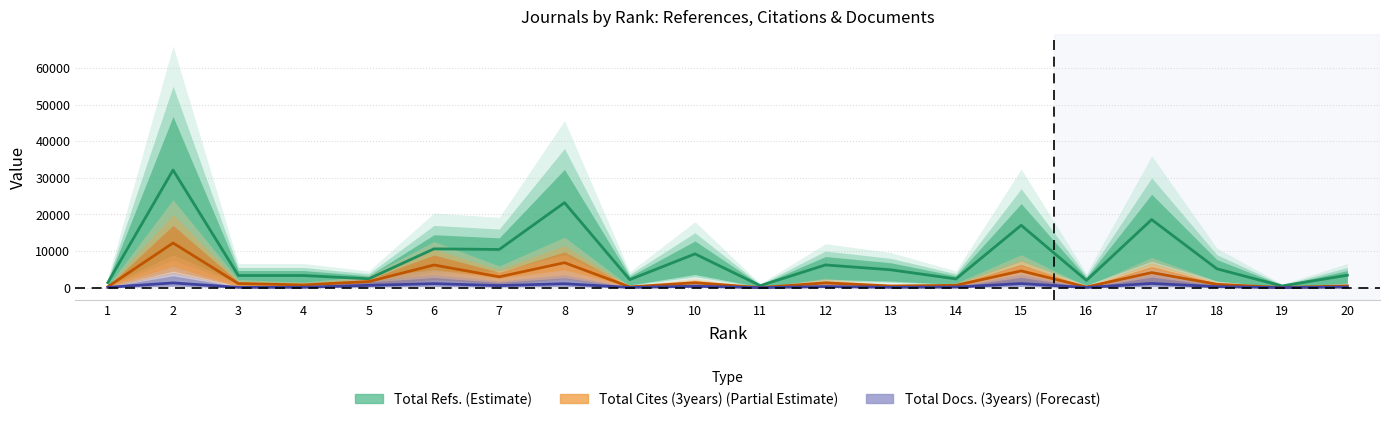

In Total Refs. (Estimate), how many points are higher than both neighbors (excluding endpoints)?

7